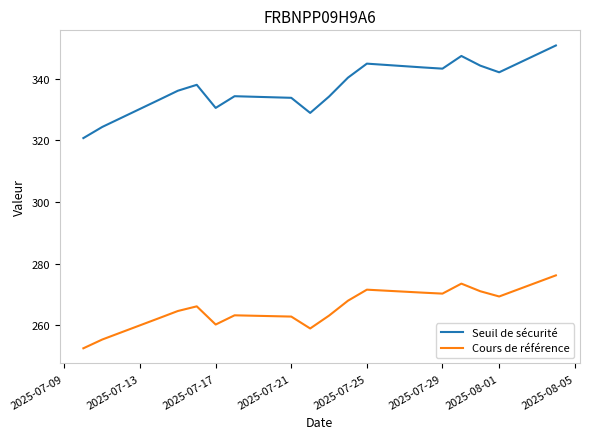

List the series in order of their overall mean, lowest first.

Cours de référence, Seuil de sécurité